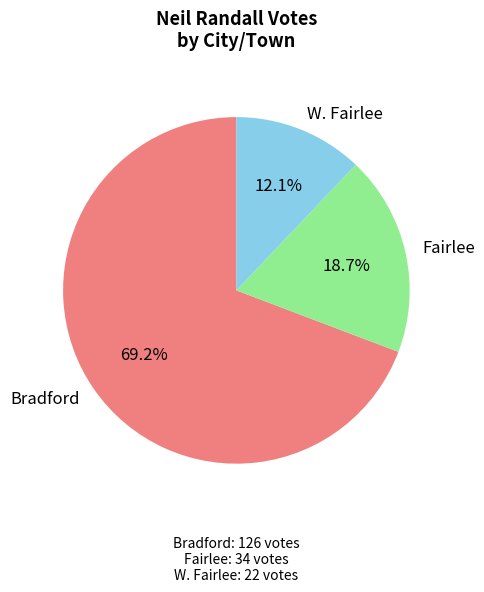

The Fairlee slice represents 32% of the pie. True or false?

False